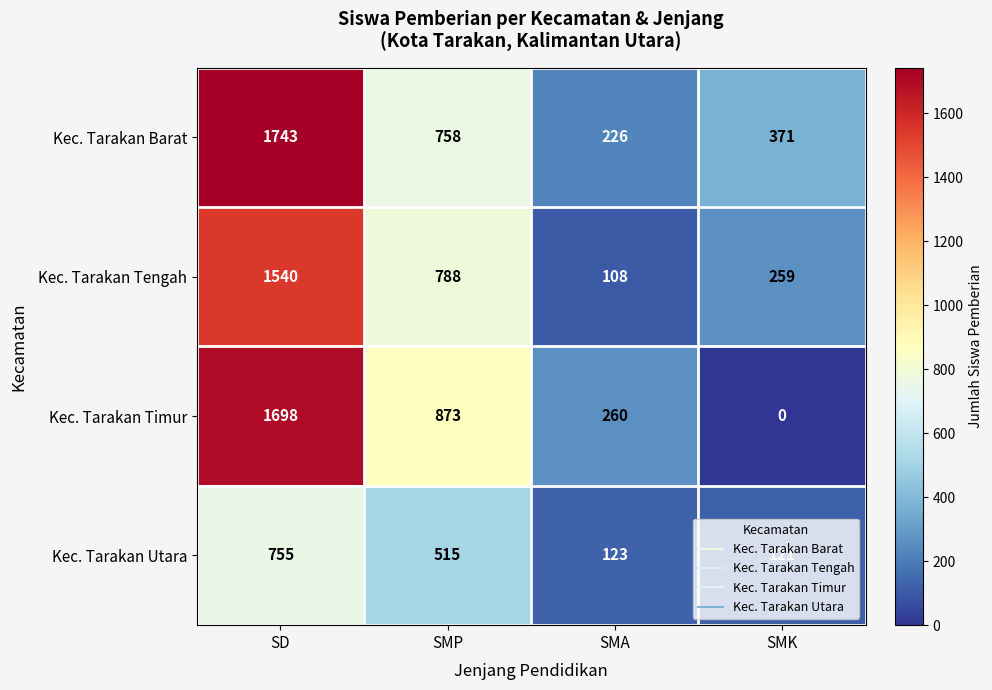

The value of Kec. Tarakan Timur at SMK is 0. True or false?

True